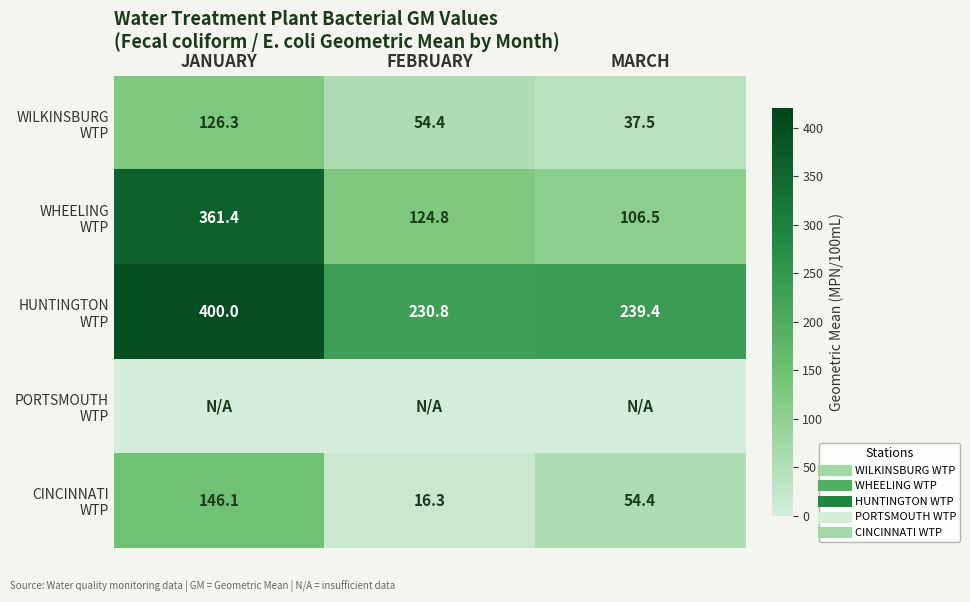

At which category does the chart reach its peak across all series?

JANUARY